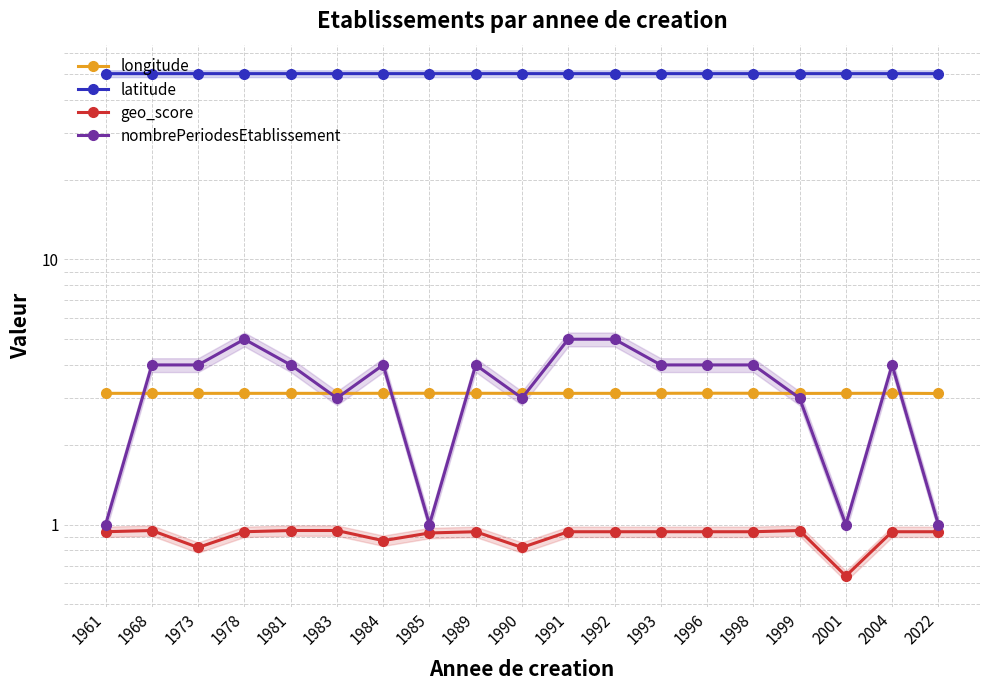

Read the longitude value at 2004.

3.1